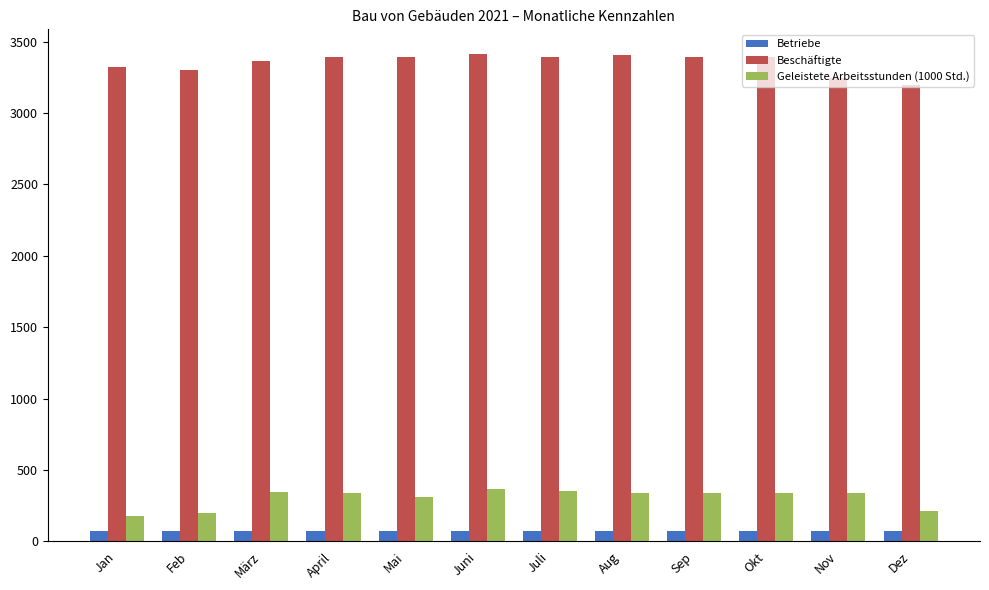

What is the maximum value shown in the chart?

3416.0